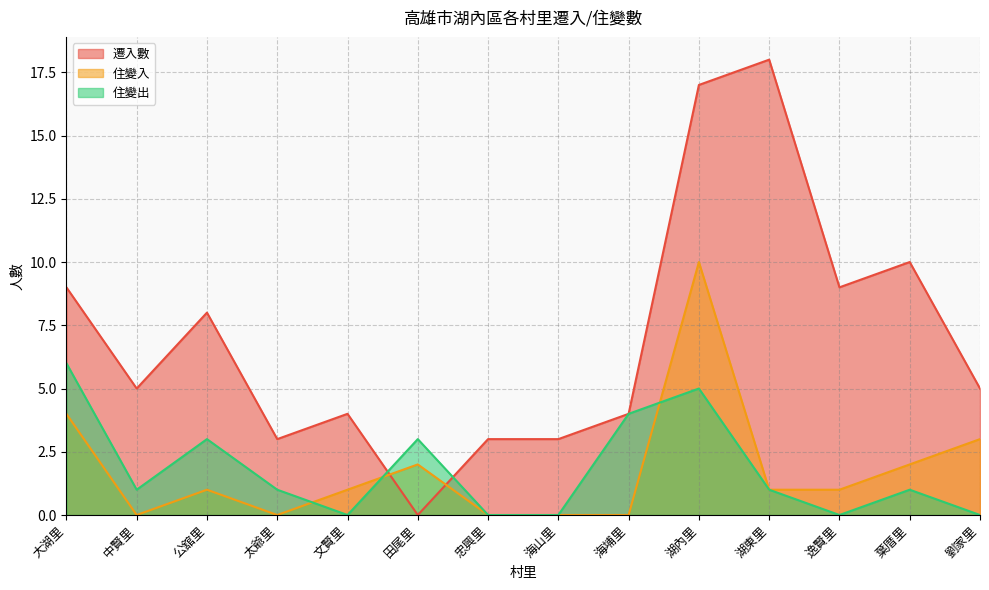

What is the label of the 7th point from the left?

忠興里